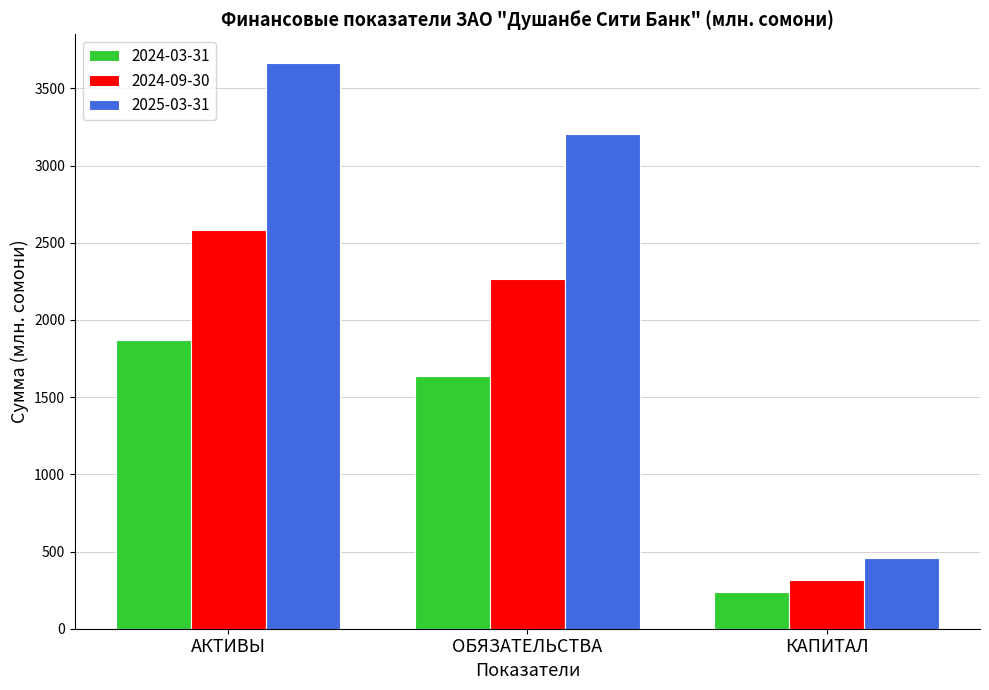

Which category has the lowest value in the 2024-09-30 series?

КАПИТАЛ